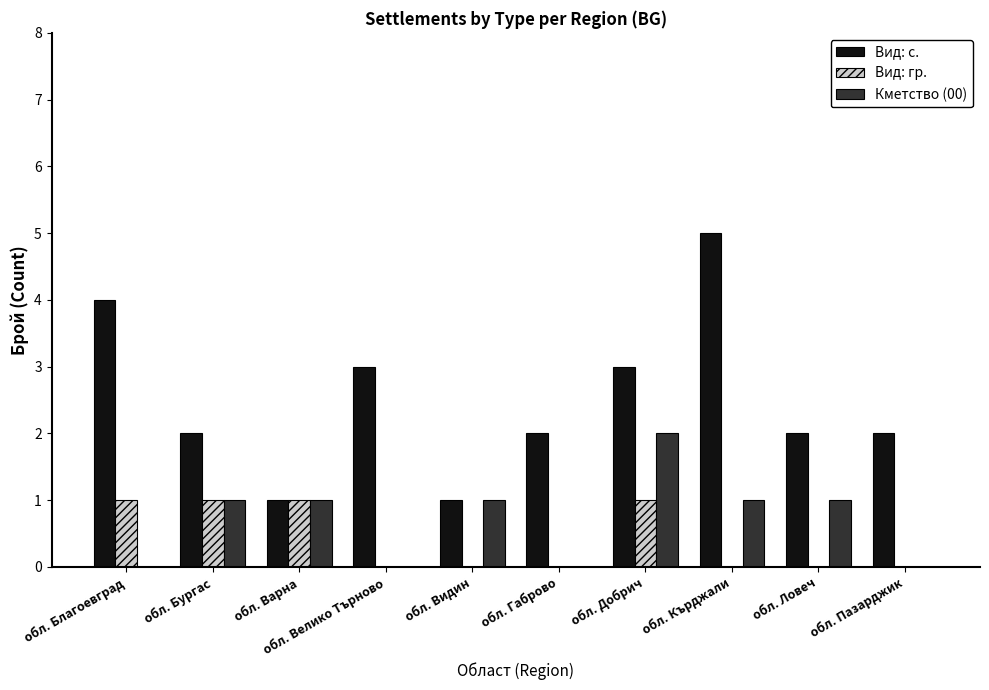

Which series has the largest total across all categories?

Вид: с.